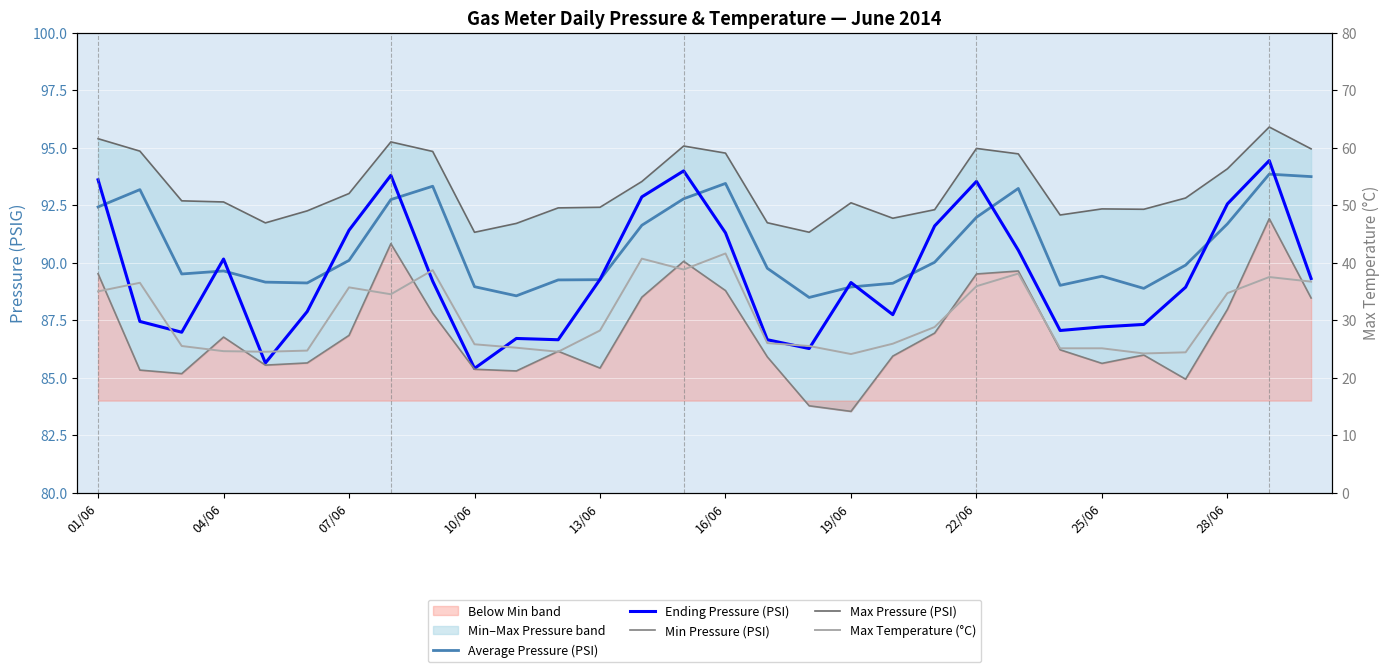

True or false: Min Pressure (PSI) has more than 1 interior local peaks.

True